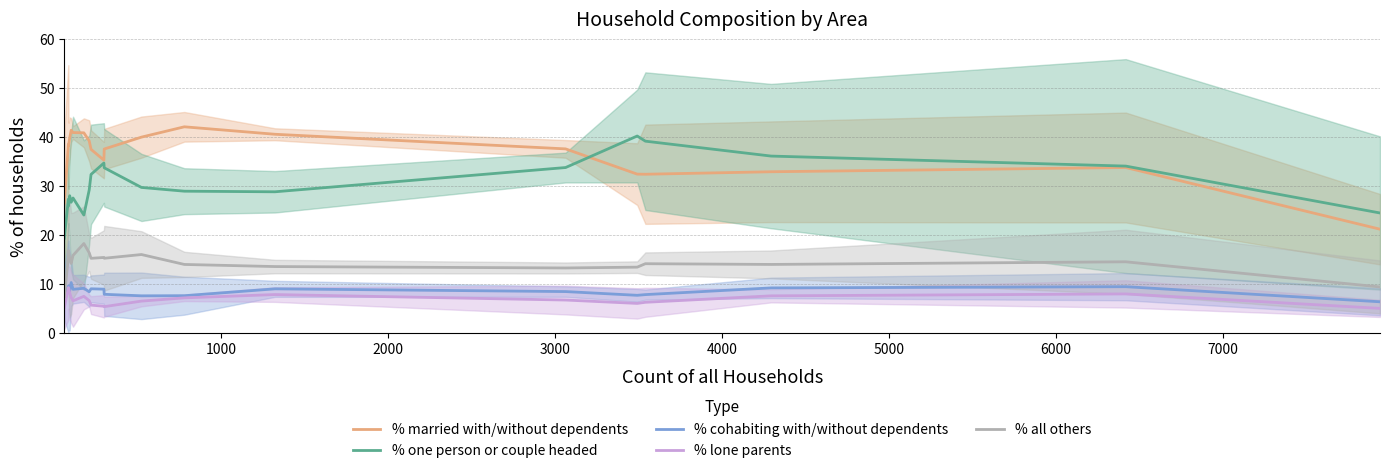

True or false: % married with/without dependents and % lone parents cross at least once.

False